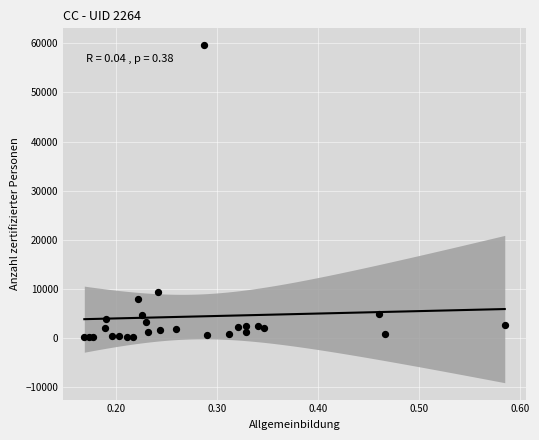

What Y value in the scatter plot is closest to 29878?

9369